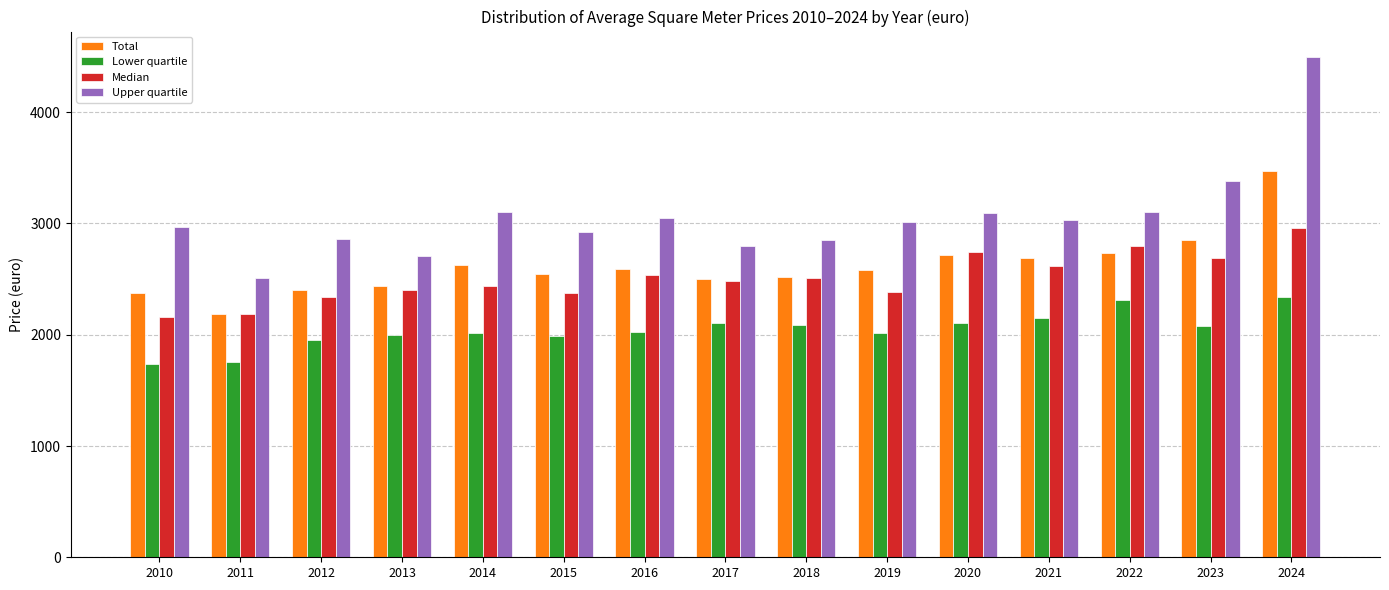

What is the spread (max minus min) of values at 2021?

879.3